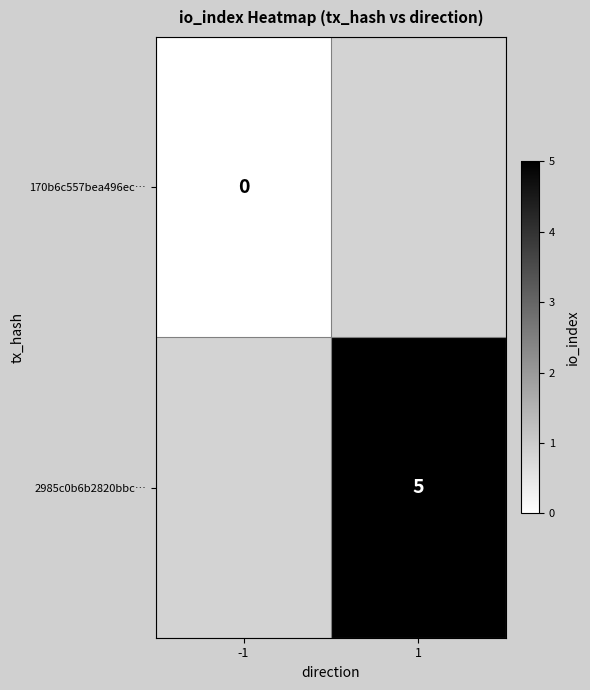

At how many categories does at least one series exceed 1?

1